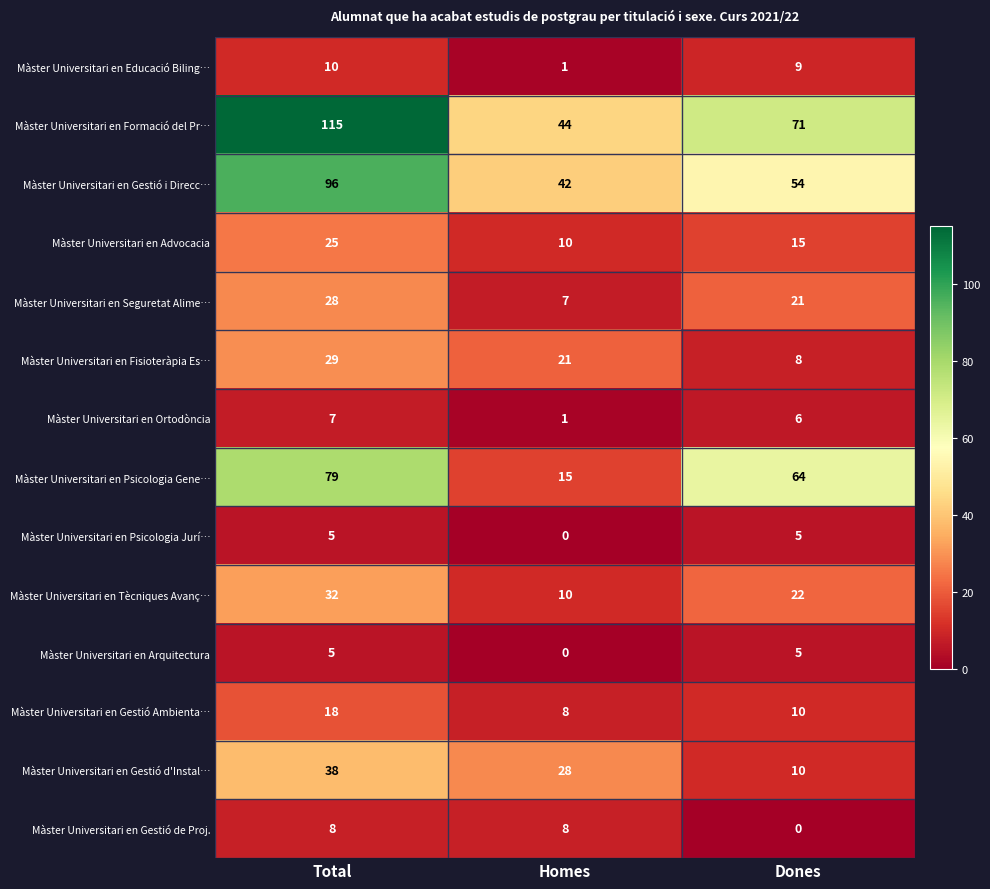

Where is Màster Universitari en Formació del Pr… nearest to the value 79?

Dones